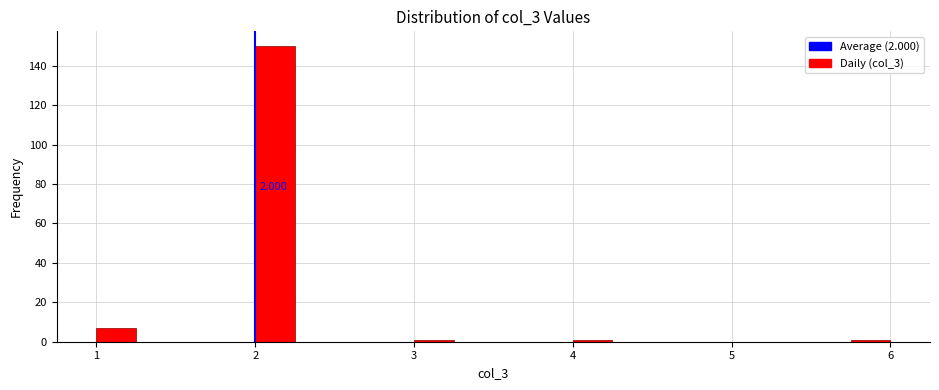

Read against the x-axis, roughly where is the centre of the tallest bar?

2.1